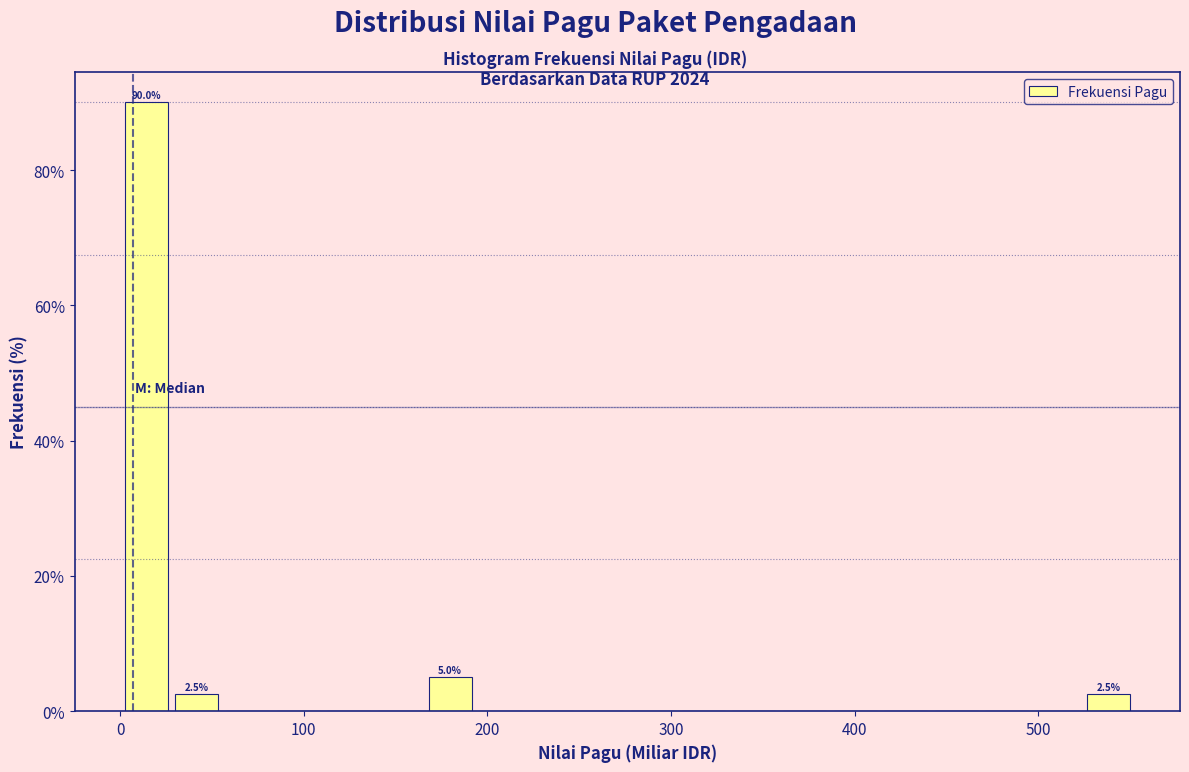

Around what value on the x-axis is the tallest bar? Give the approximate position of its centre, as read against the axis.

10